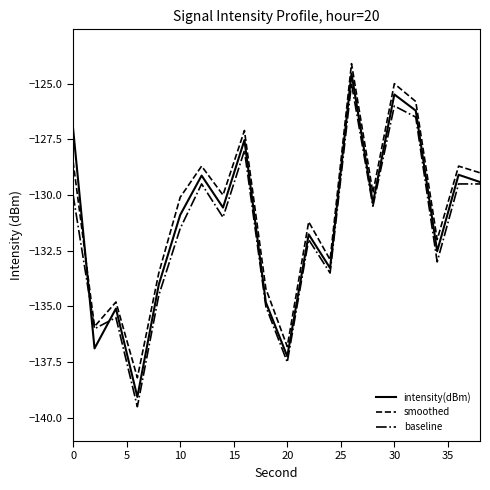

What is the minimum value shown in the chart?

-139.5